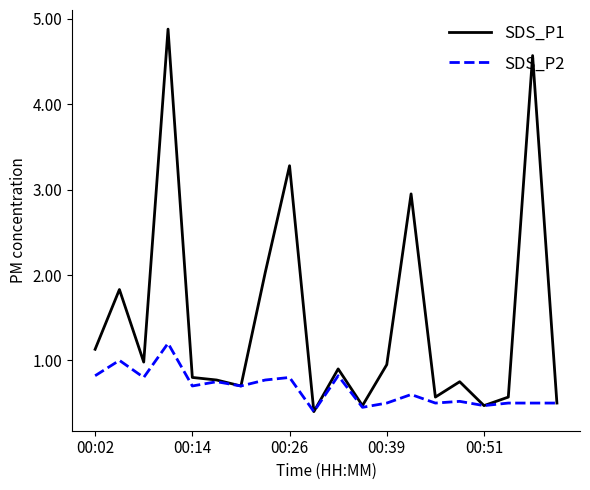

Does the chart display data point markers on the line(s)?

No